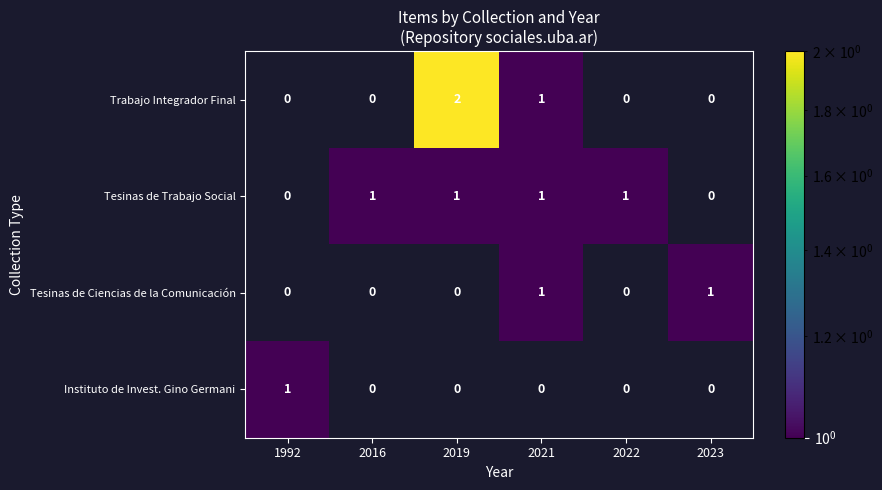

Is it true that Instituto de Invest. Gino Germani equals 0 at 1992?

False